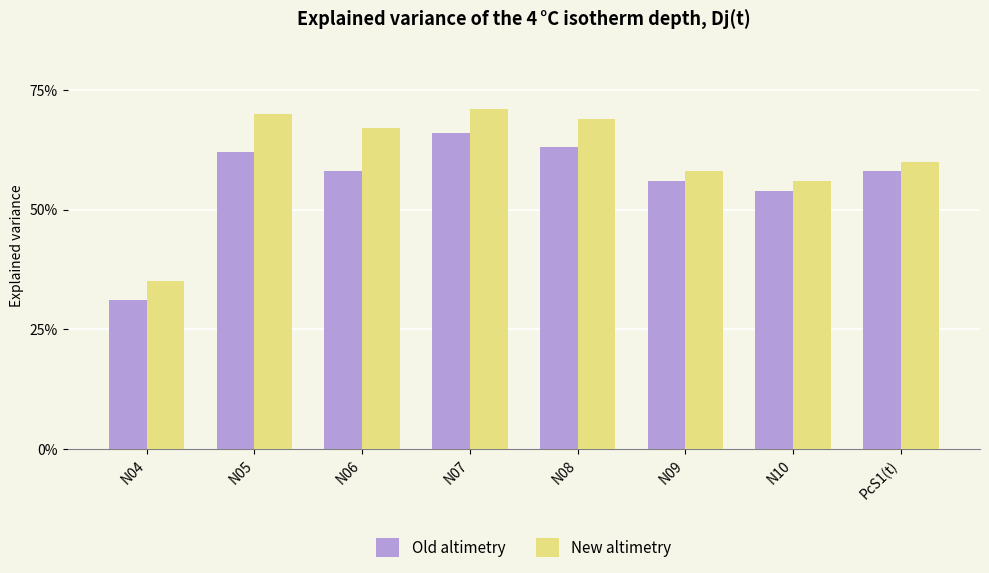

Rank the series by their maximum value, from highest to lowest.

New altimetry, Old altimetry